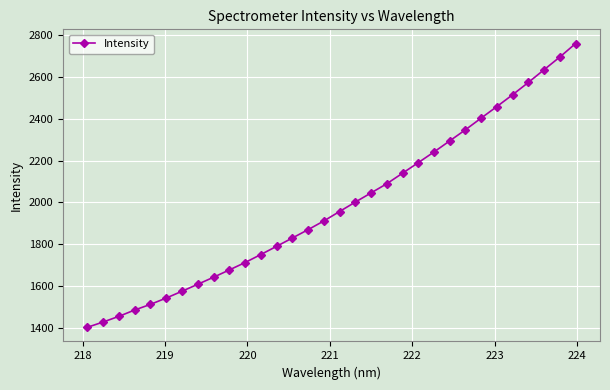

What is the value of the 13th point from the left?

1790.2